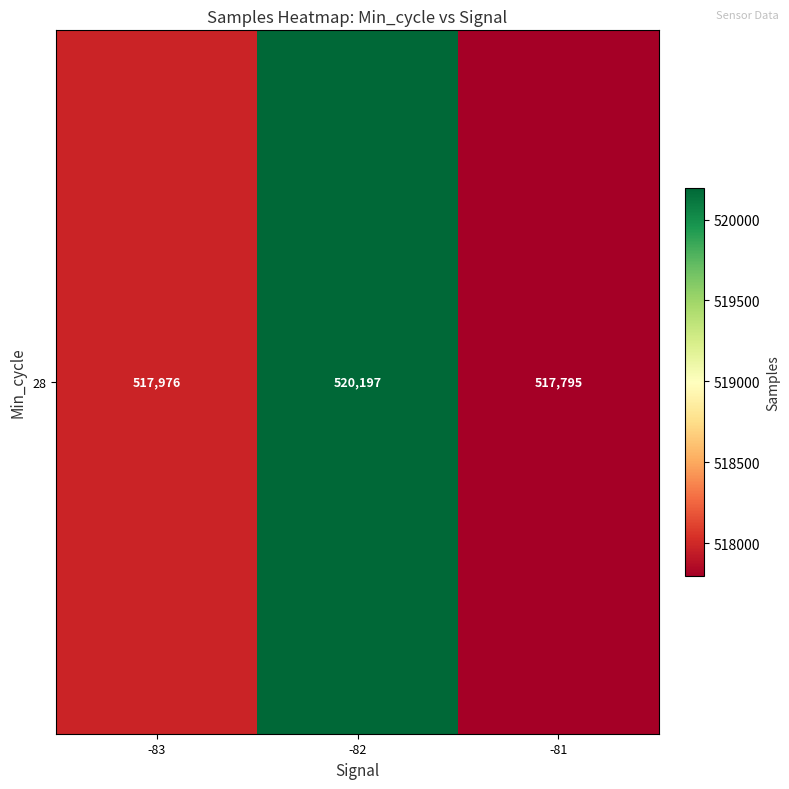

The value at -81 is 517795. True or false?

True